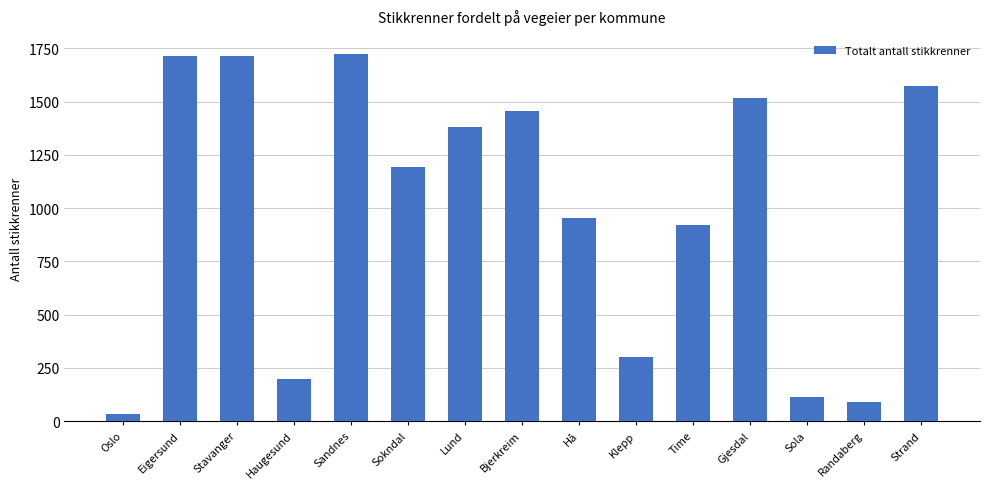

Where is the data nearest to the value 878?

Time